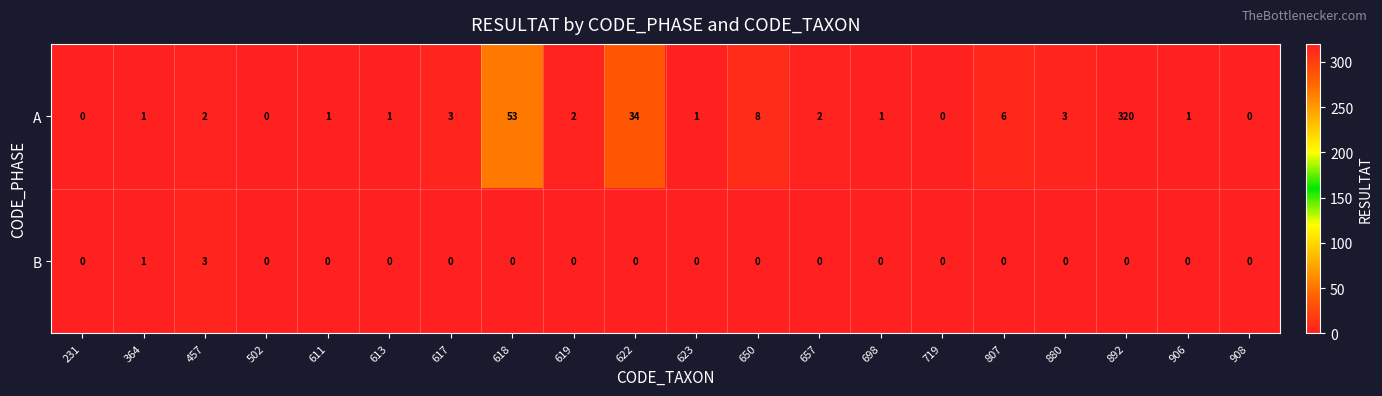

Between 502 and 617, which series saw the biggest shift?

A